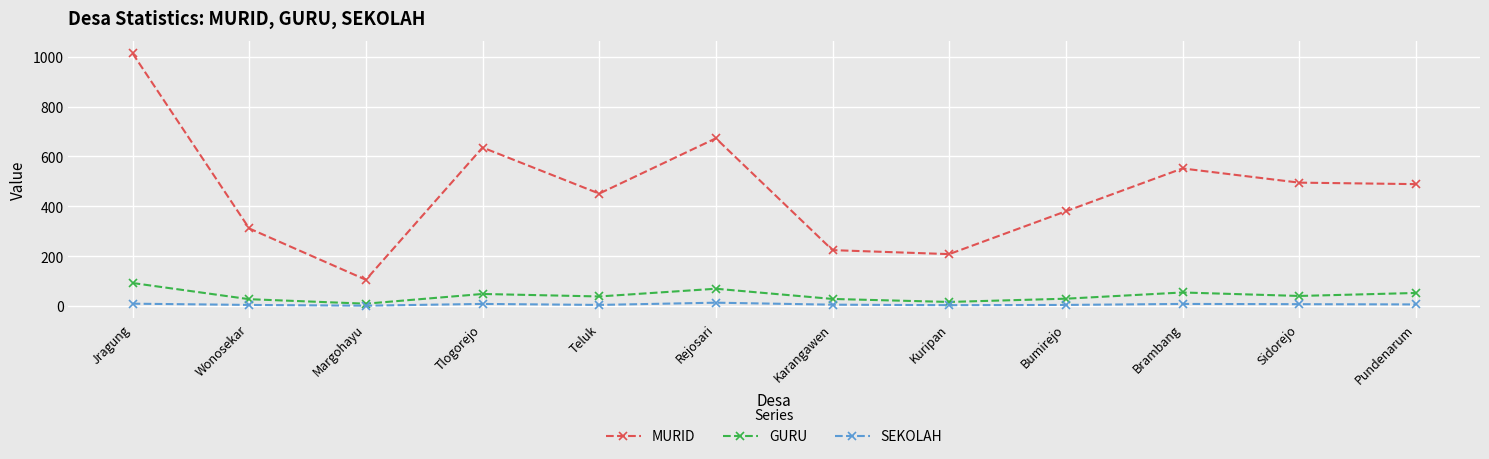

What is the smallest value displayed?

1